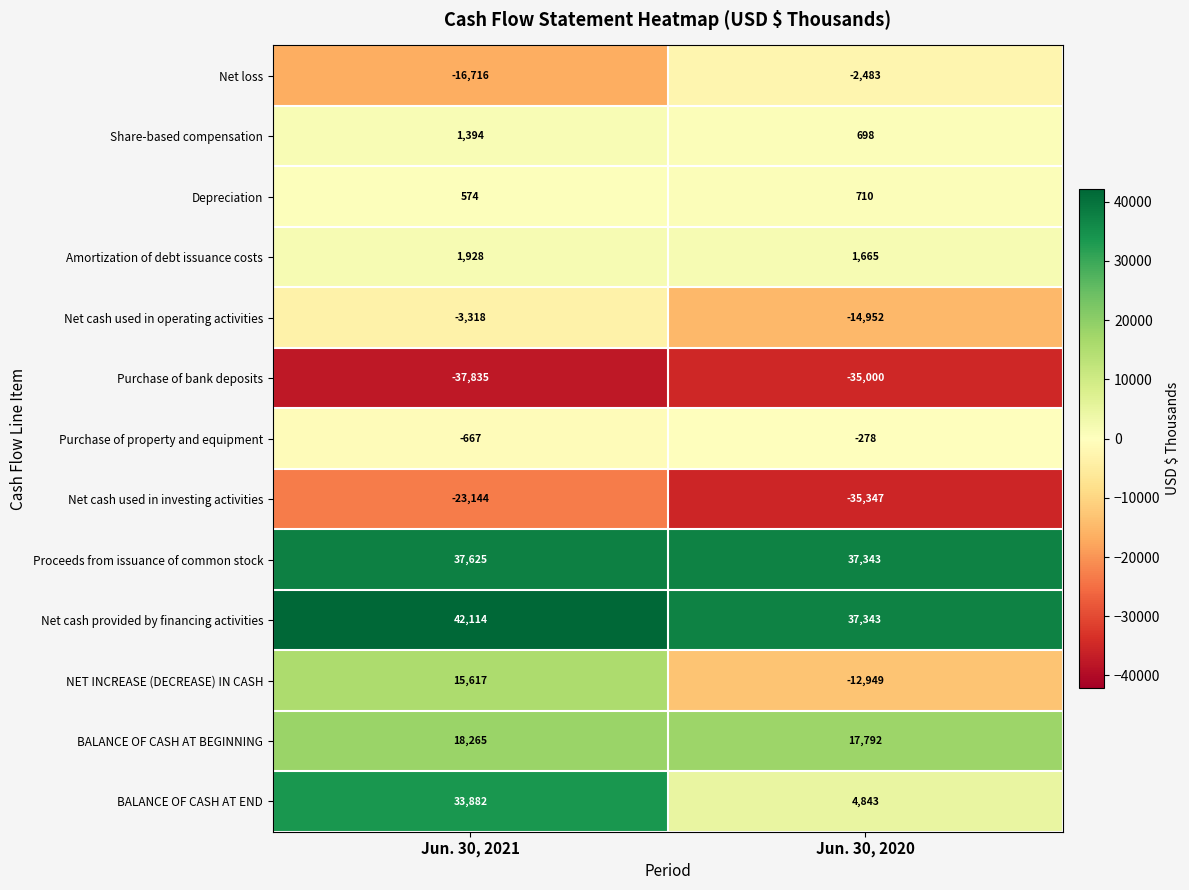

Between Jun. 30, 2021 and Jun. 30, 2020, which series saw the biggest shift?

BALANCE OF CASH AT END